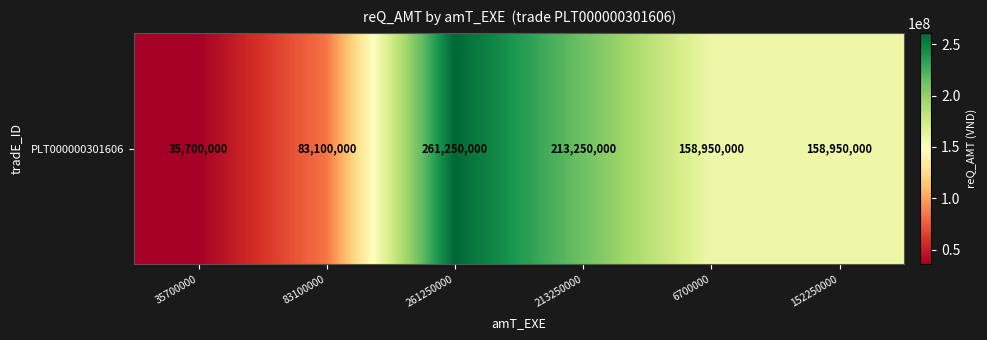

What is the sum of all values?

911200000